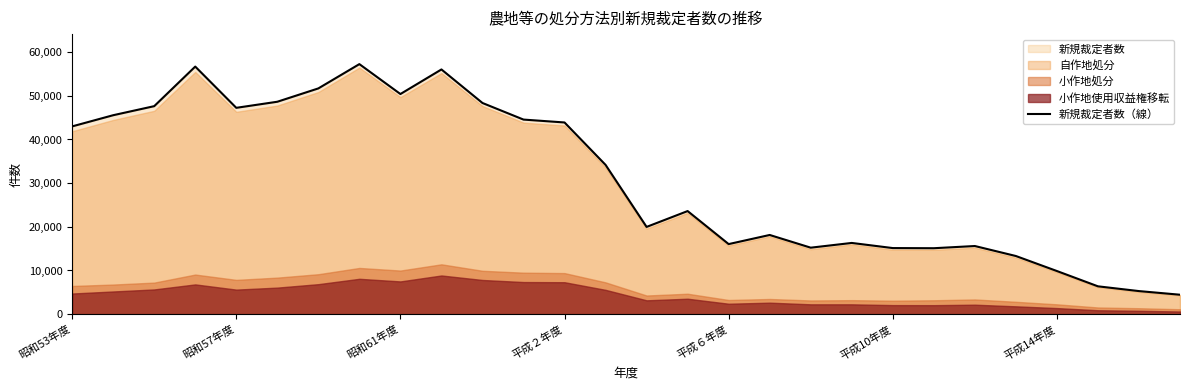

What is the maximum value shown in the chart?

57258